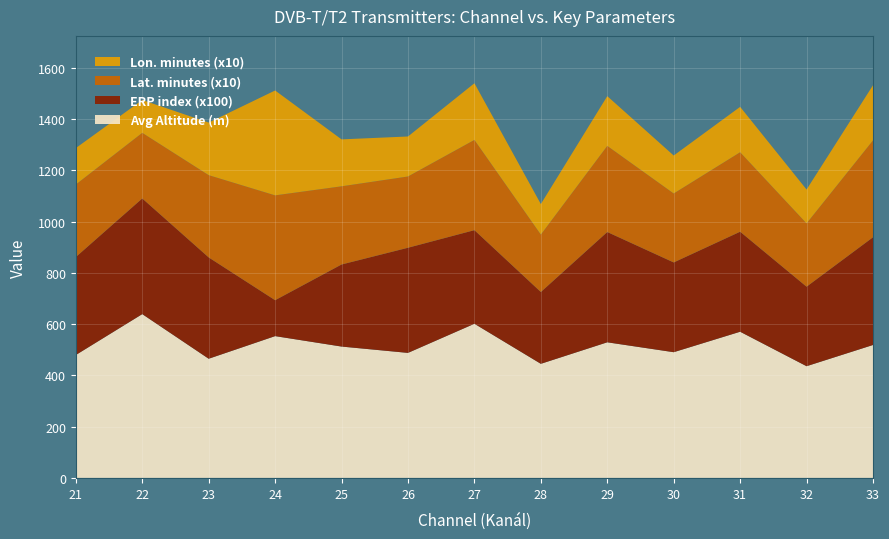

What is the highest value of the Avg Altitude (m) series?

638.8